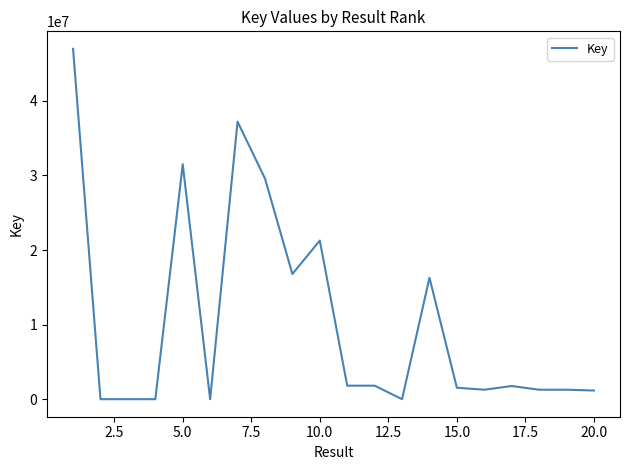

What is the difference between the maximum and minimum values?

46968388